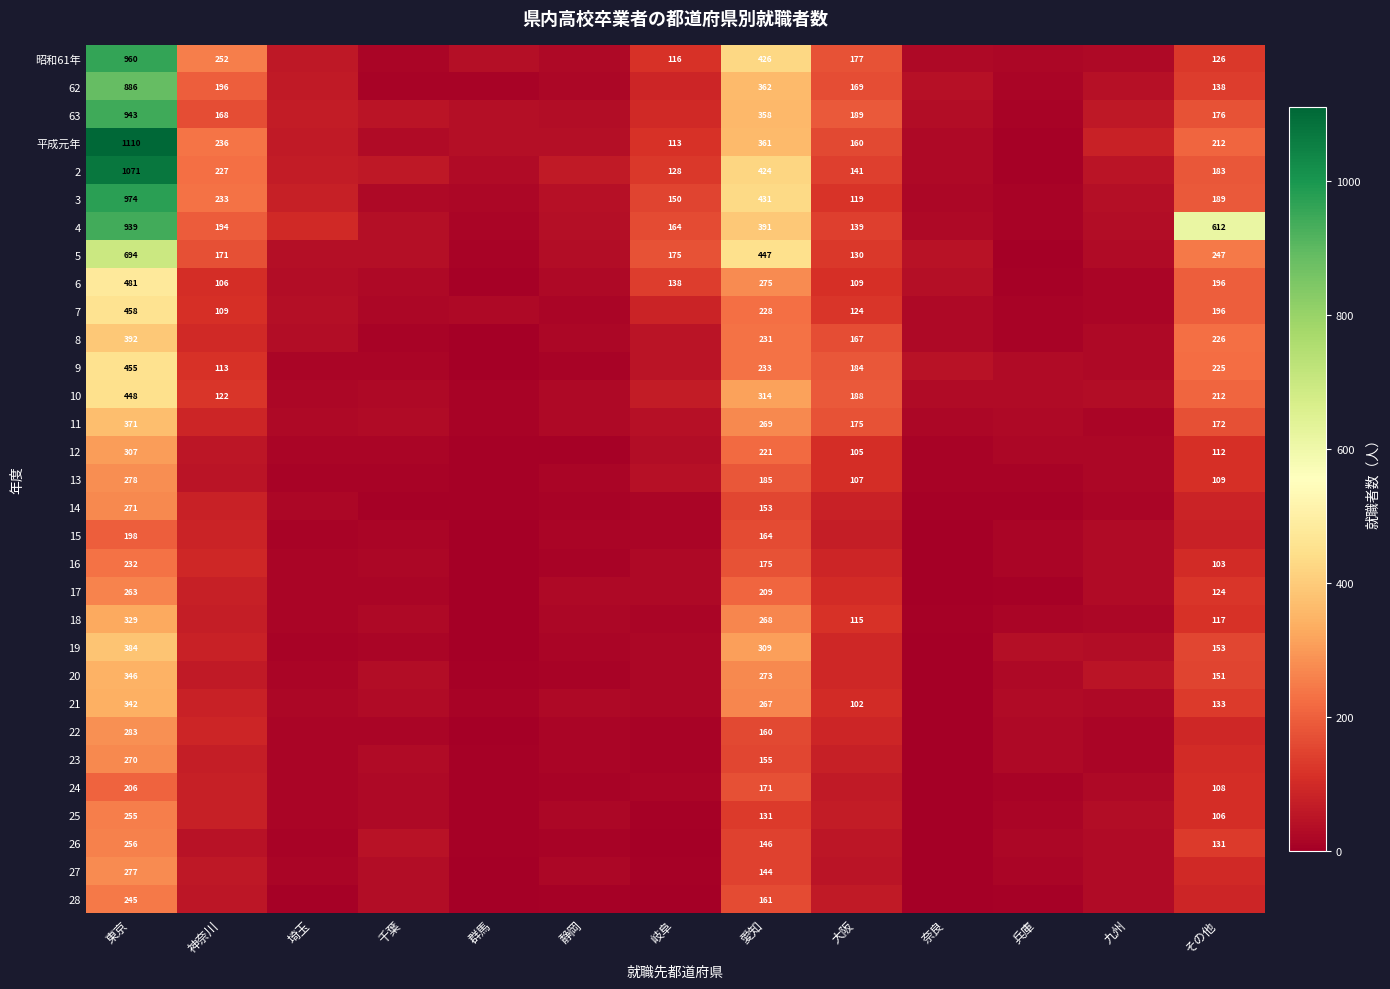

What is the total value across all series at 愛知?

8042